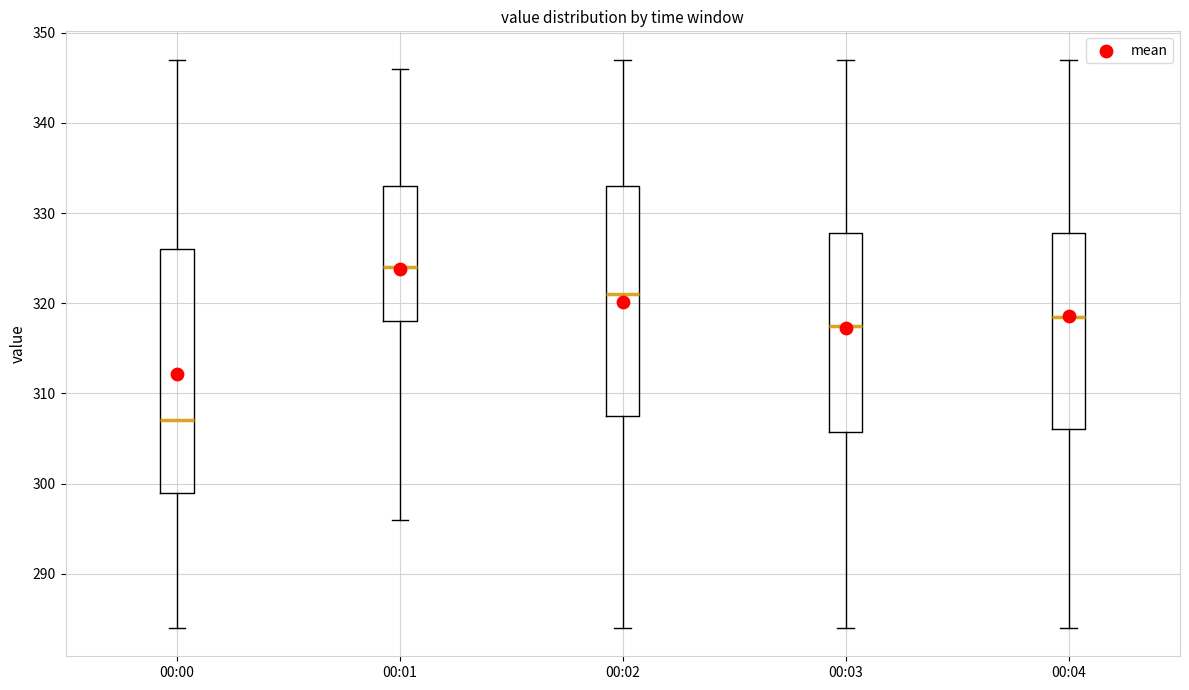

Reading left to right, transcribe this box plot: for each box, give where its median line is, the range the box spans, and where its two whiskers end, as read against the y-axis. The values are not printed on the chart, so give them approximately, as read against the axis.

00:00: median 307, box 299 to 326, whiskers 284 to 347
00:01: median 324, box 318 to 333, whiskers 296 to 346
00:02: median 321, box 308 to 333, whiskers 284 to 347
00:03: median 318, box 306 to 328, whiskers 284 to 347
00:04: median 319, box 306 to 328, whiskers 284 to 347